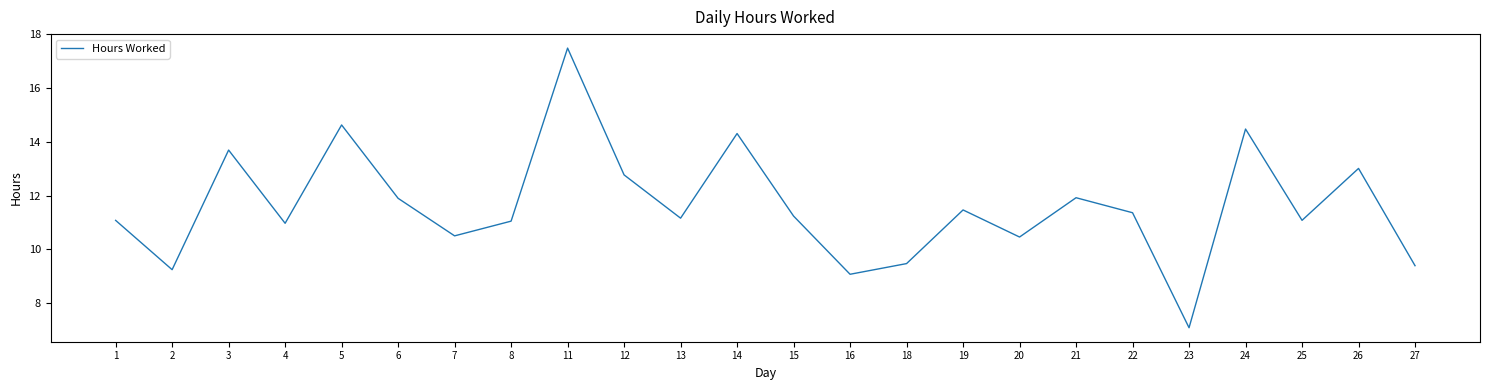

At which category does the chart reach its peak across all series?

11